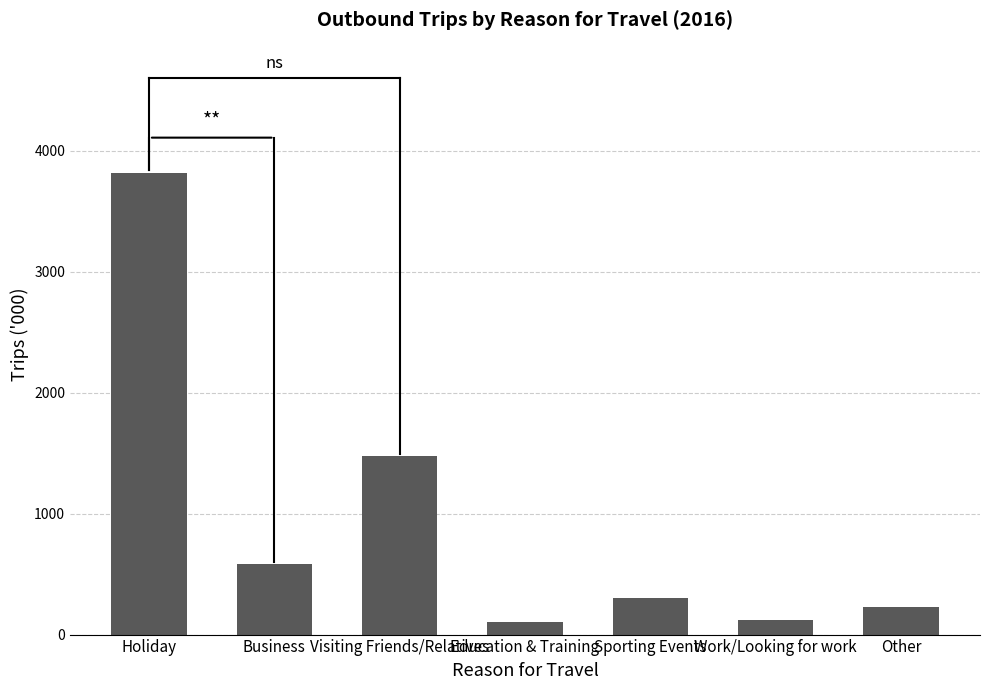

What position from the left is Visiting Friends/Relatives?

3